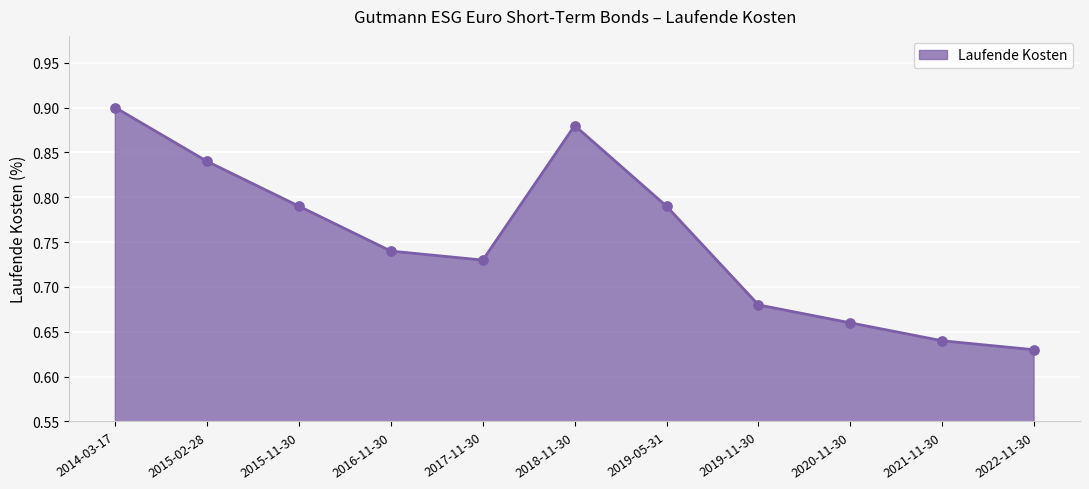

Between 2017-11-30 and 2016-11-30, which is larger?

2016-11-30